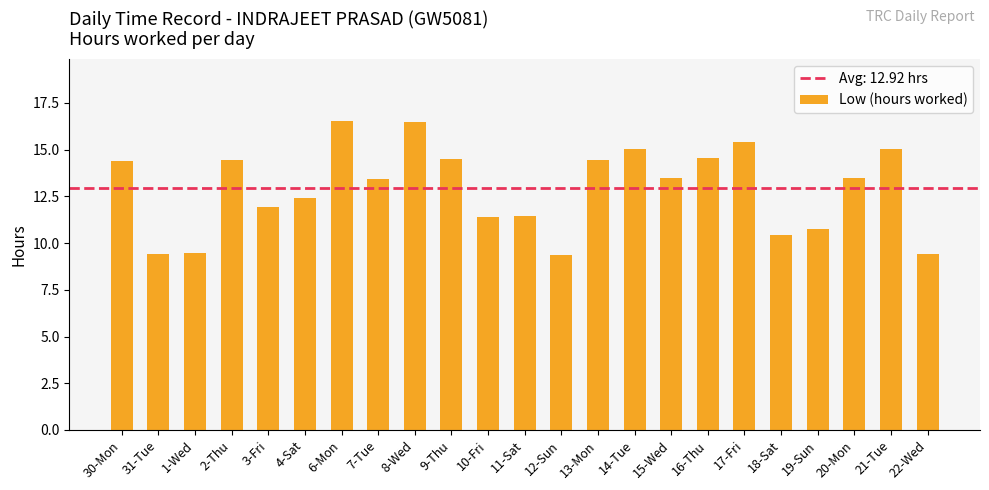

The chart shows a value of 19.2 at 20-Mon. True or false?

False